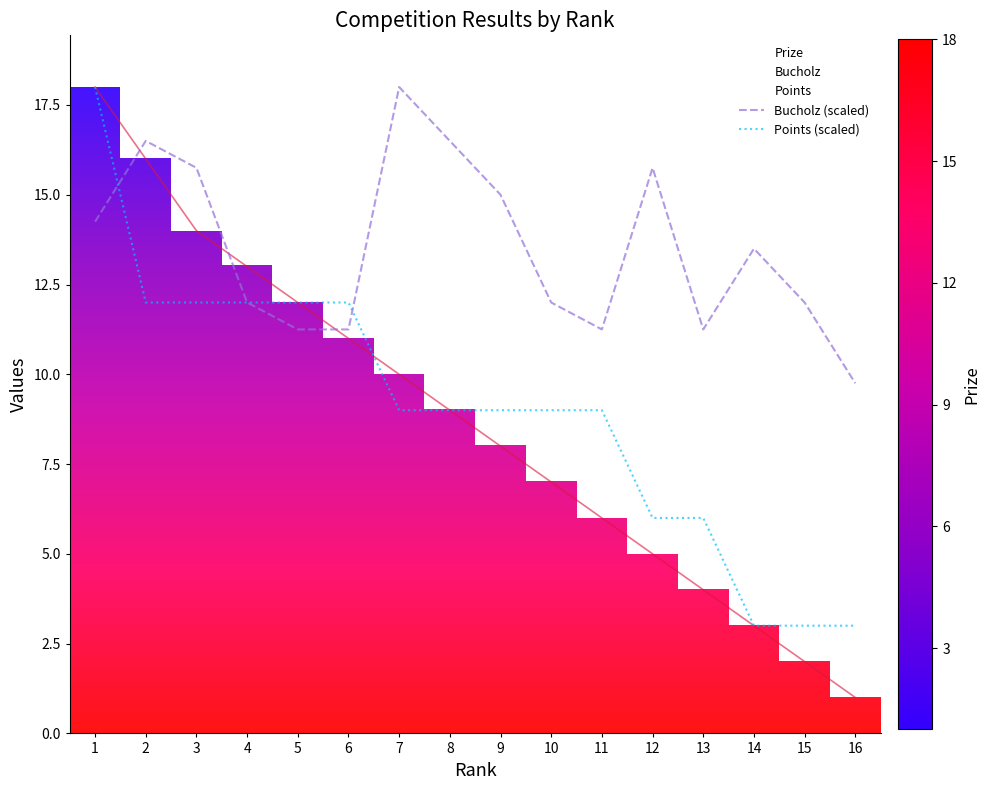

What is the difference between the second highest and minimum values in the Bucholz (scaled) series?

6.8